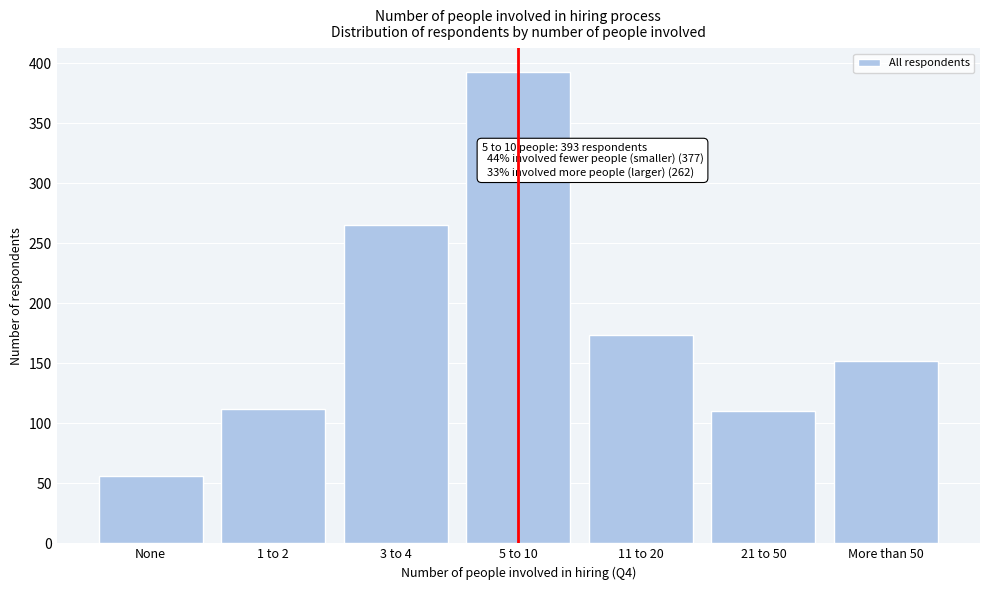

Reading left to right, transcribe all the data shown in this chart.

None=56	1 to 2=112	3 to 4=265	5 to 10=393	11 to 20=174	21 to 50=110	More than 50=152